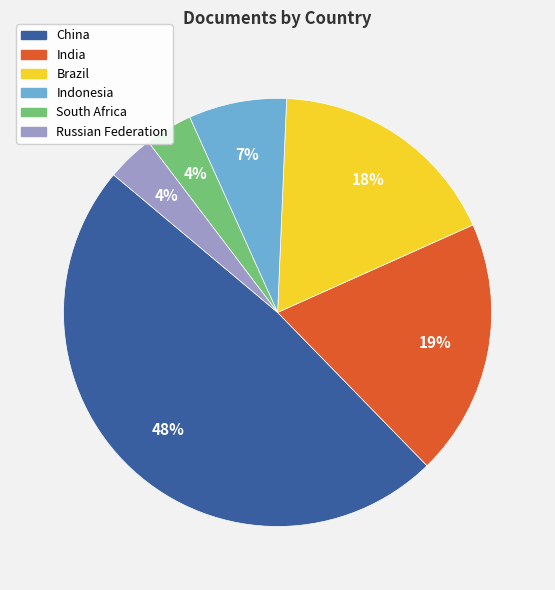

True or false: China accounts for 36% of the total.

False